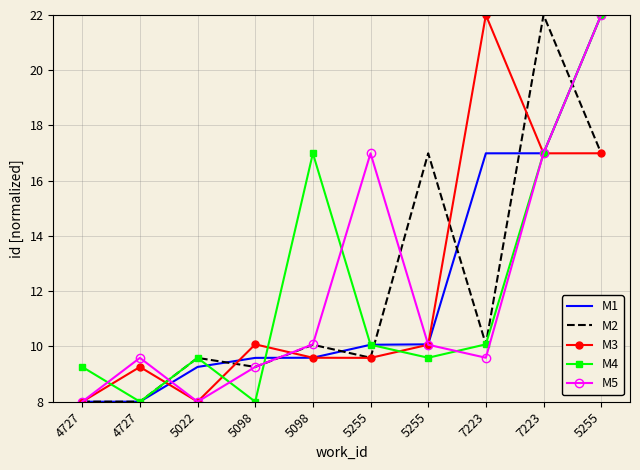

What is the difference between the maximum and minimum values in the M2 series?

14.0